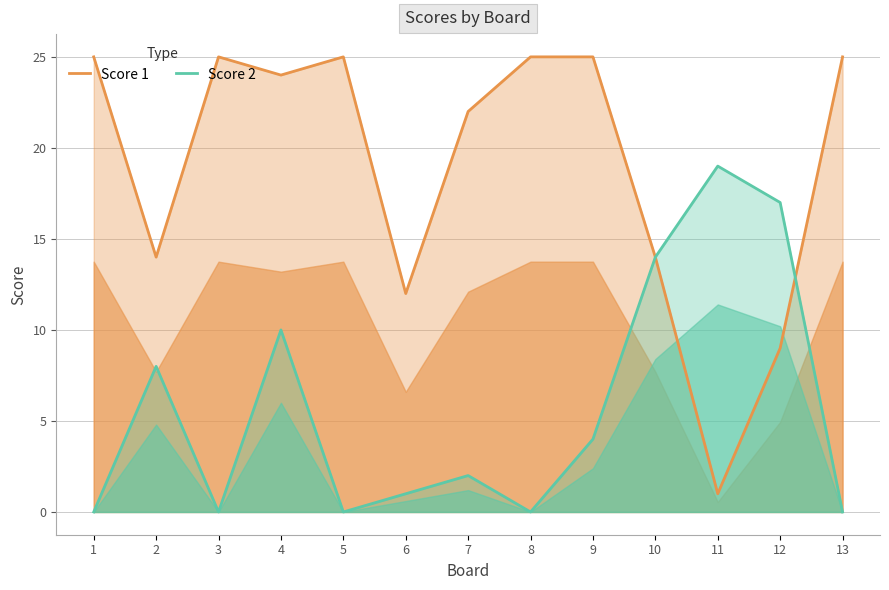

Reading right to left, what are all the values shown in this chart?

Score 1: 25	9	1	14	25	25	22	12	25	24	25	14	25
Score 2: 0	17	19	14	4	0	2	1	0	10	0	8	0